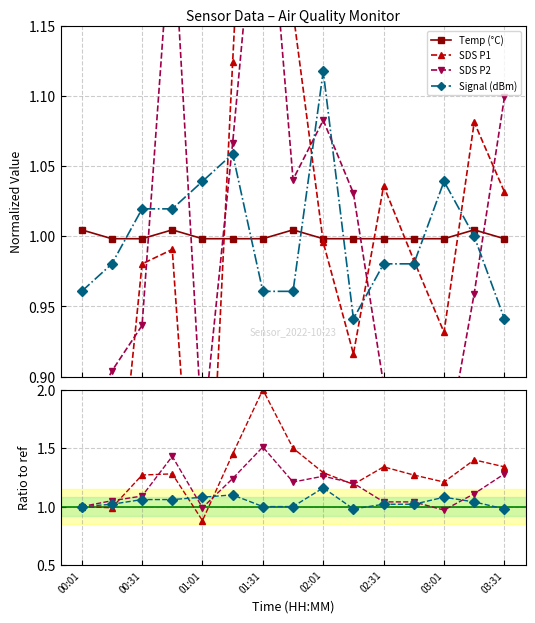

What is the difference between the Signal values at 03:01 and 01:46?

0.1